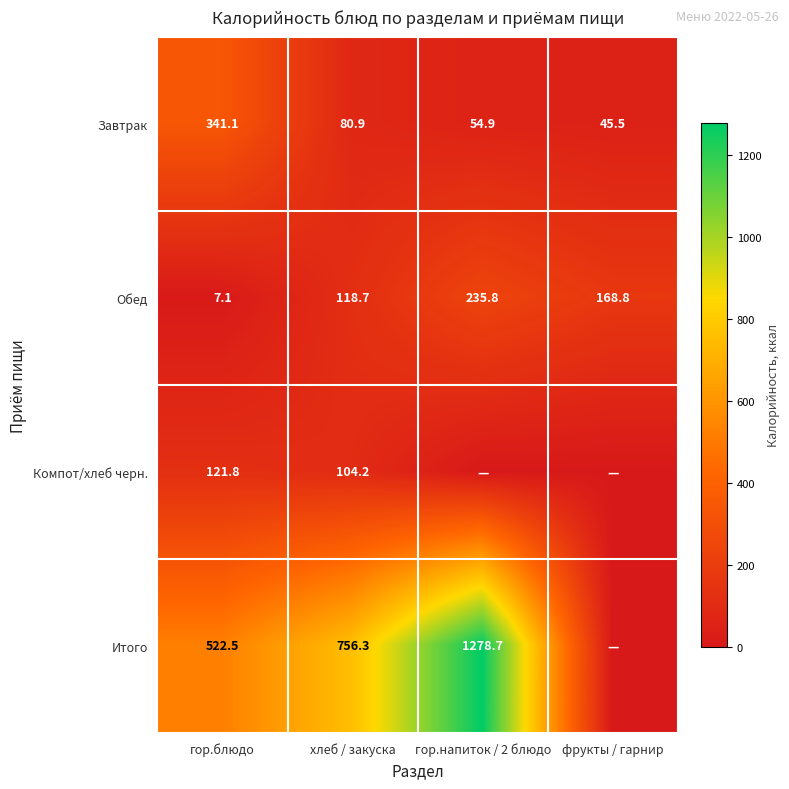

Rank the series at хлеб / закуска from highest to lowest value.

Итого, Обед, Компот/хлеб черн., Завтрак